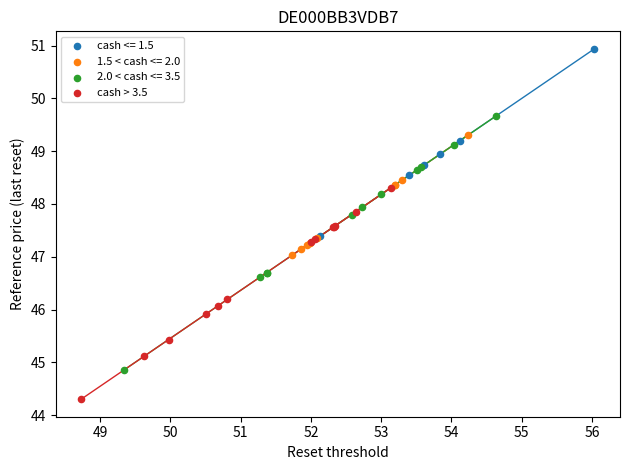

Which series has the largest Y range (max minus min)?

2.0 < cash <= 3.5